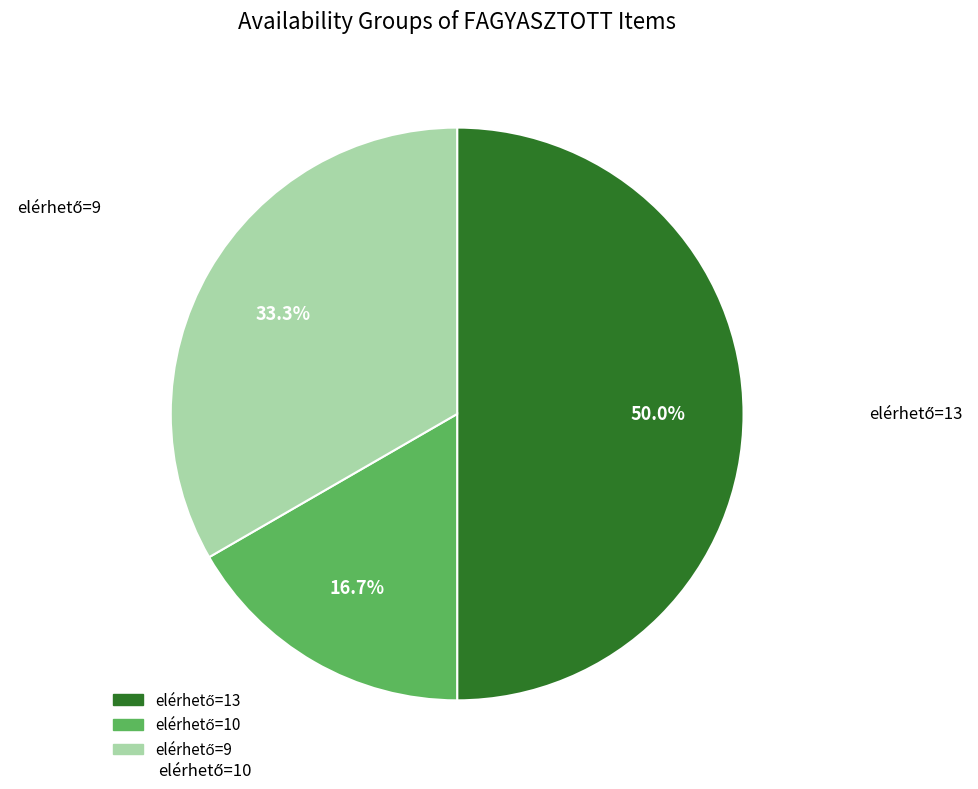

To the nearest percent, what is the average slice percentage?

33%